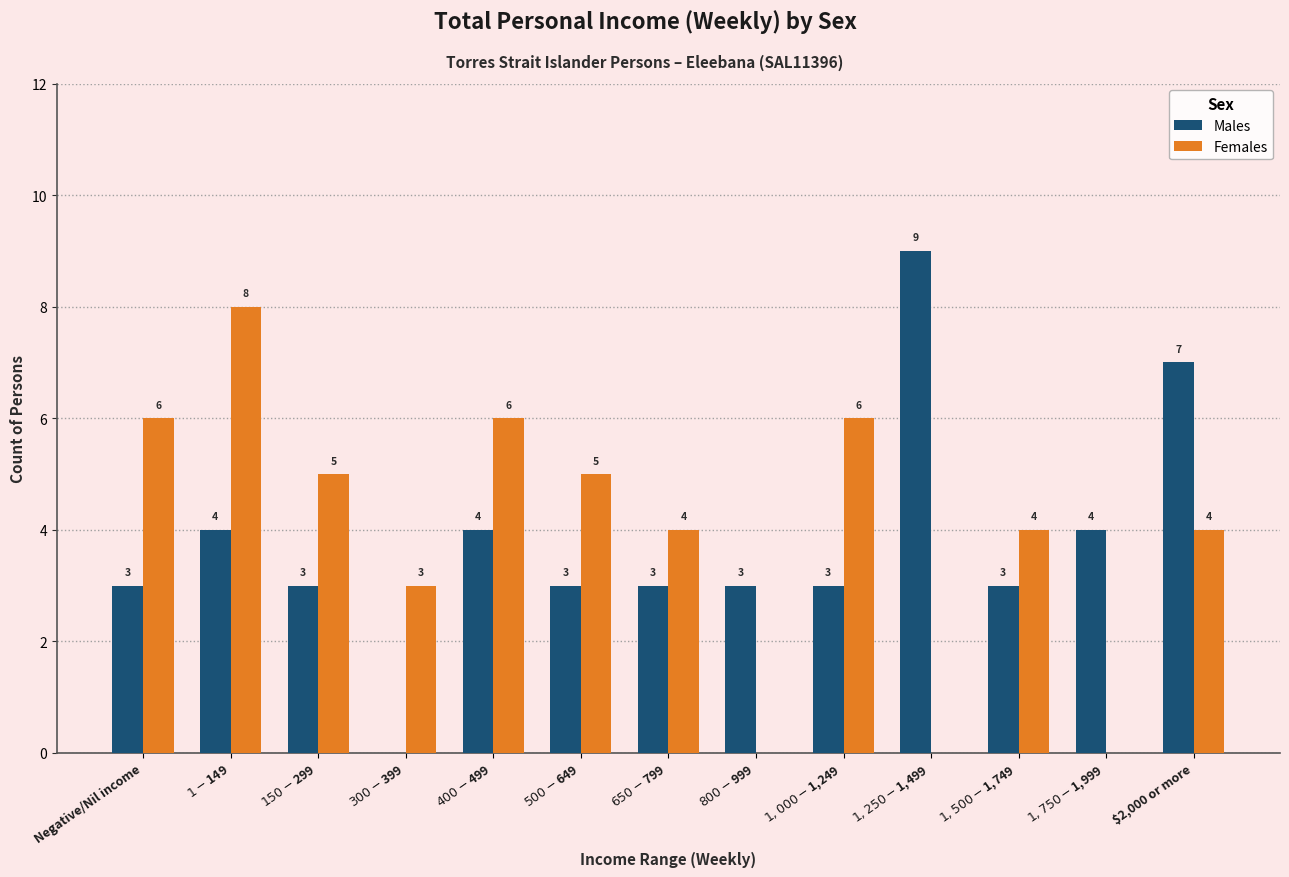

At which label does Females first exceed 4?

Negative/Nil income